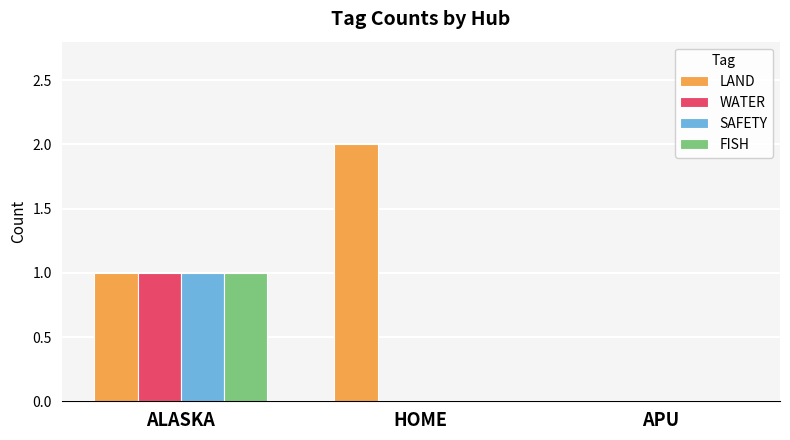

Are the bars grouped side by side (vs. stacked)?

Yes